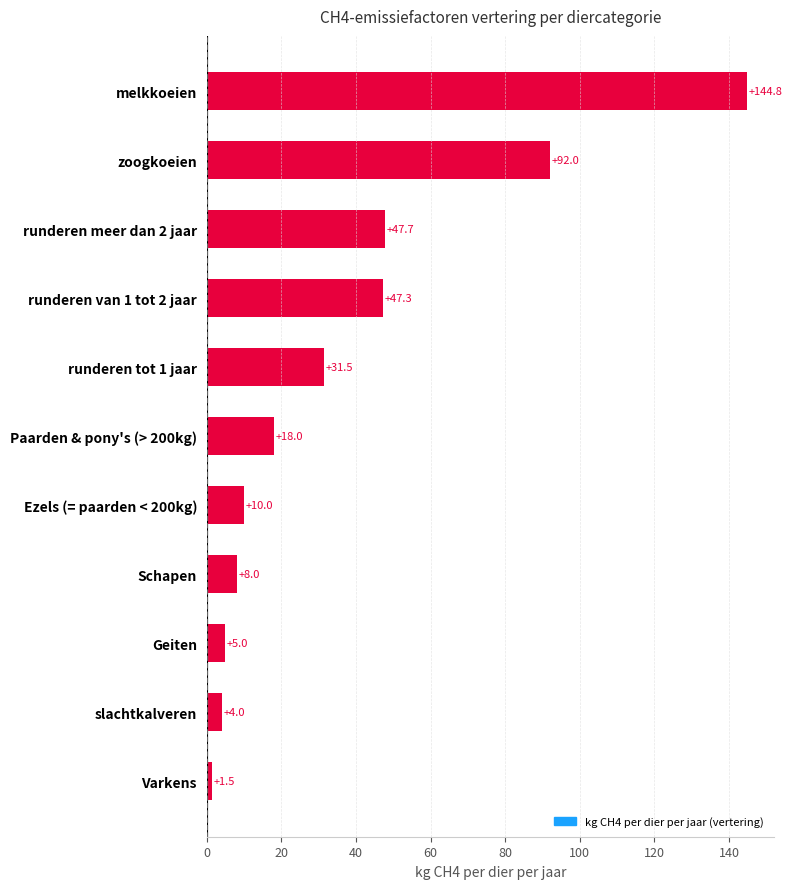

What position from the bottom is melkkoeien?

11